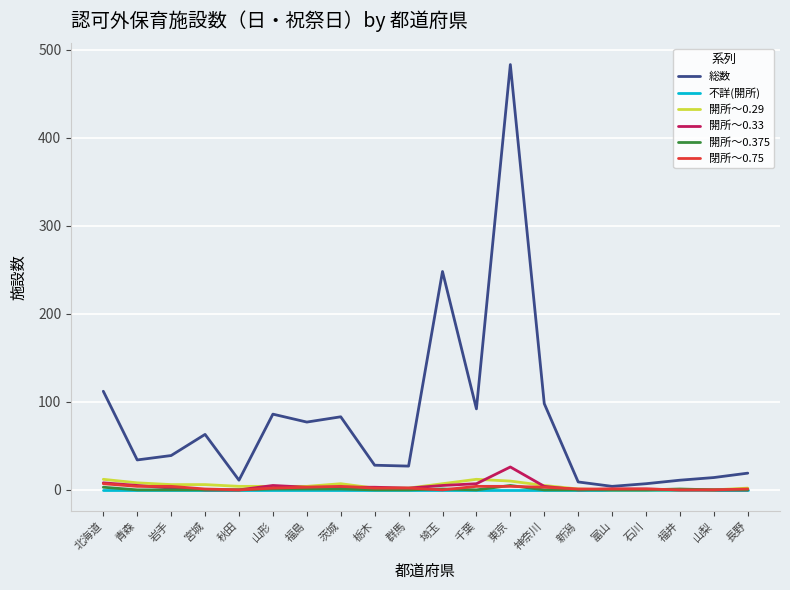

What is the greatest value displayed?

483